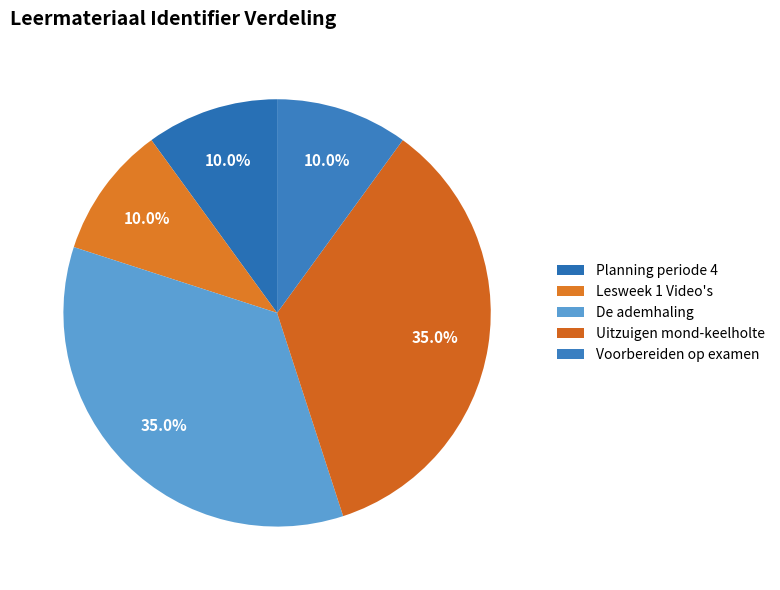

To the nearest percent, what is the difference between the Lesweek 1 Video's and De ademhaling slice percentages?

25%